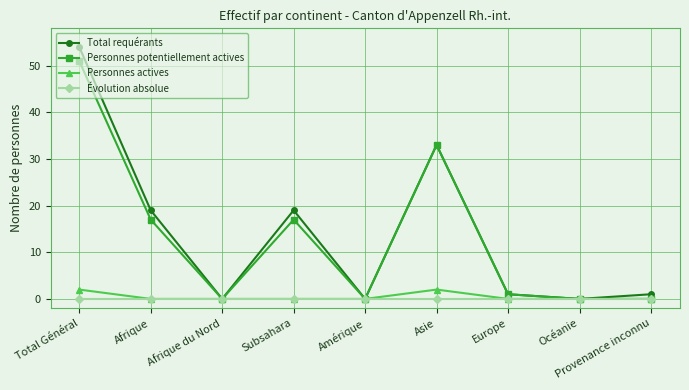

What is the label of the 5th point from the left?

Amérique